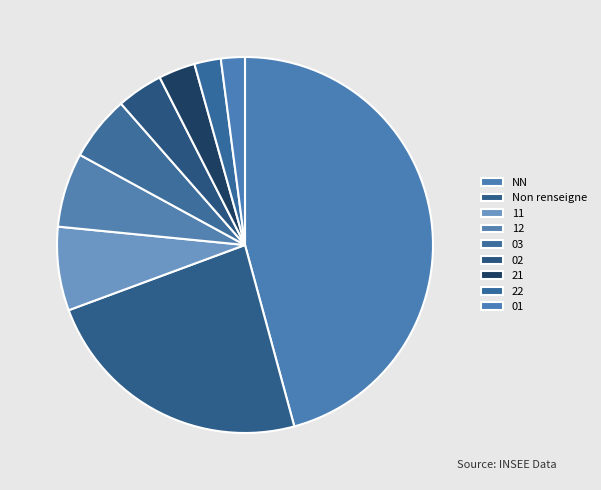

Count the number of slices in the pie.

9